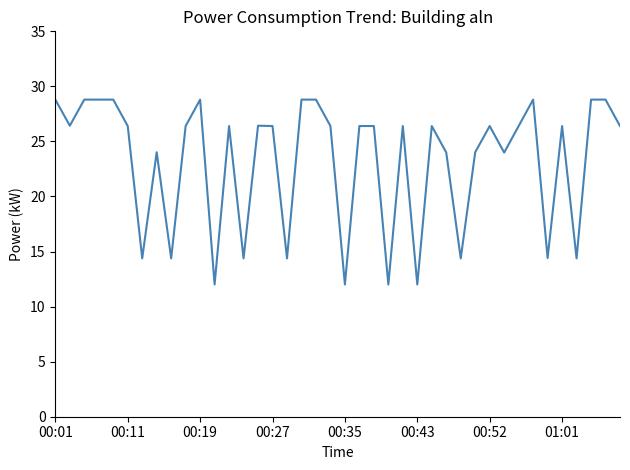

What is the difference between the second highest and minimum values?

16.8